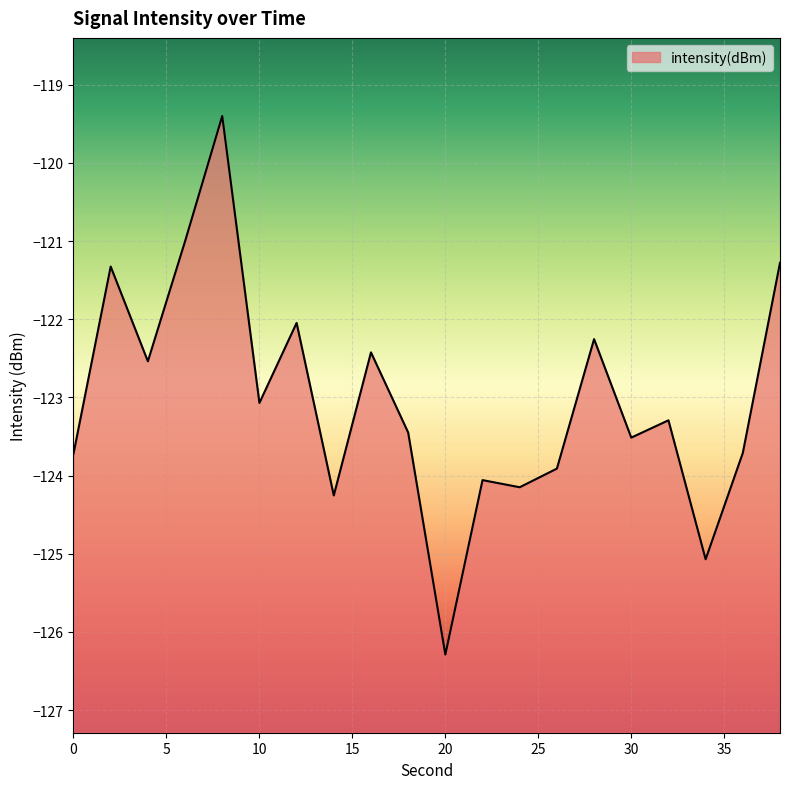

Where is the first local minimum?

4